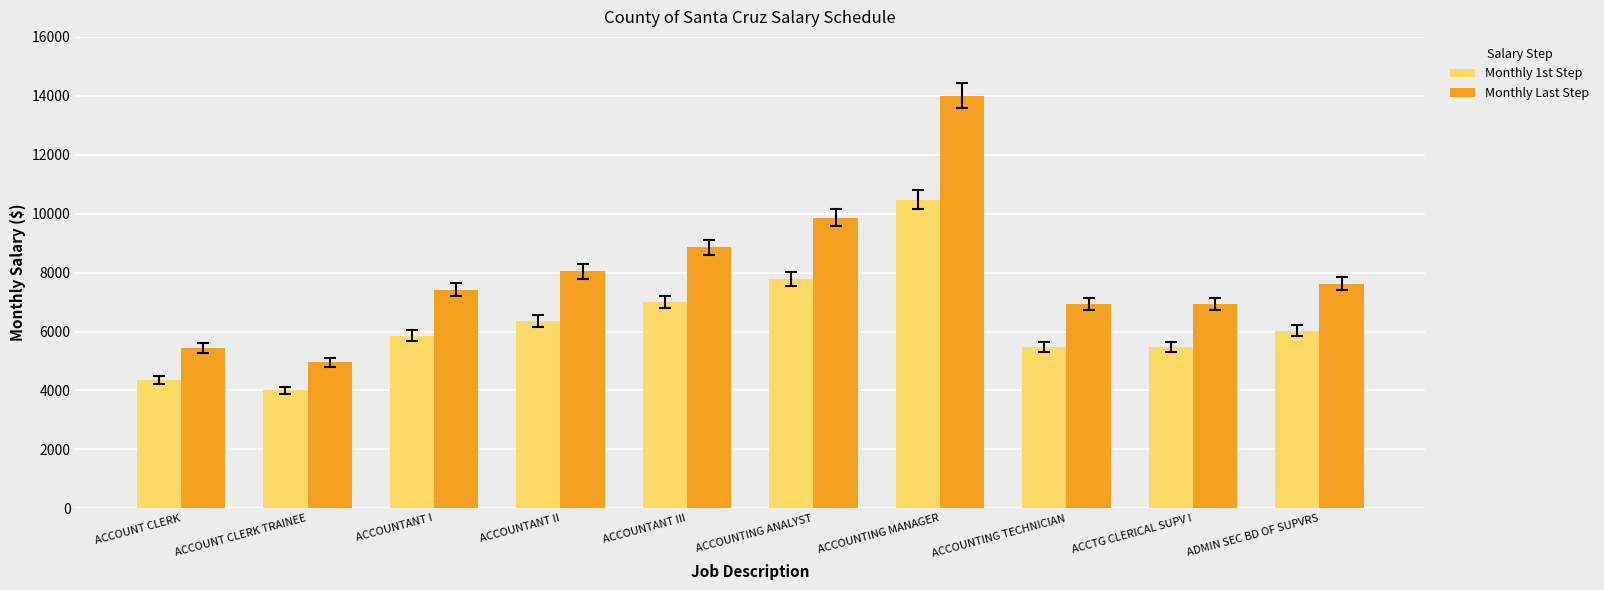

At which label is Monthly Last Step closest to 9481?

ACCOUNTING ANALYST